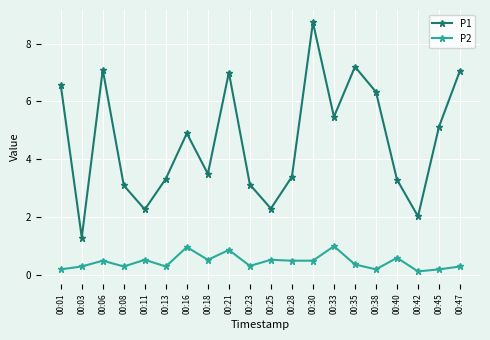

Reading left to right, extract all data points from this chart.

P1: 6.6	1.3	7.1	3.1	2.3	3.3	4.9	3.5	7.0	3.1	2.3	3.4	8.7	5.5	7.2	6.3	3.3	2.0	5.1	7.1
P2: 0.2	0.3	0.5	0.3	0.5	0.3	1.0	0.5	0.9	0.3	0.5	0.5	0.5	1.0	0.4	0.2	0.6	0.1	0.2	0.3